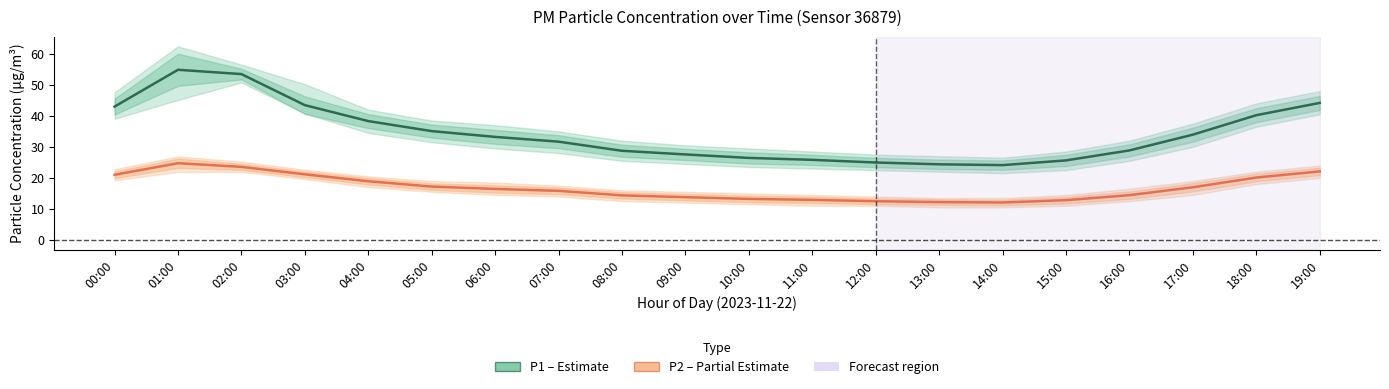

How many data points in P2 (PM2.5) are less than 16?

10